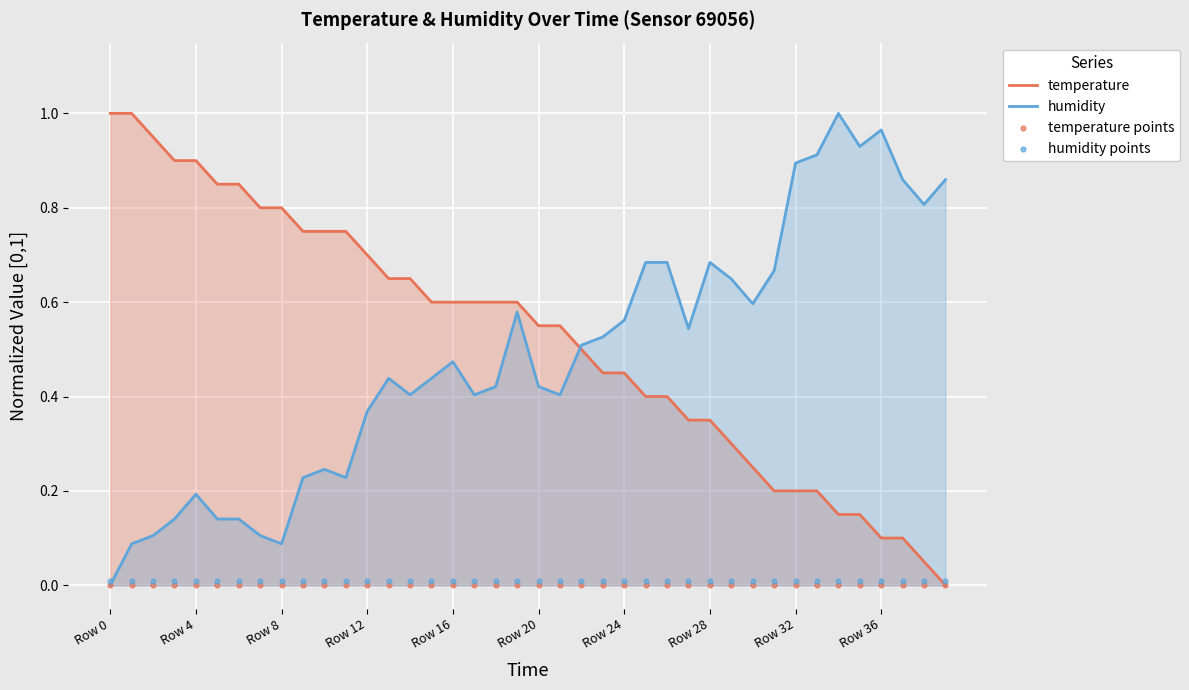

What is the total value across all series at Row 4?

1.1